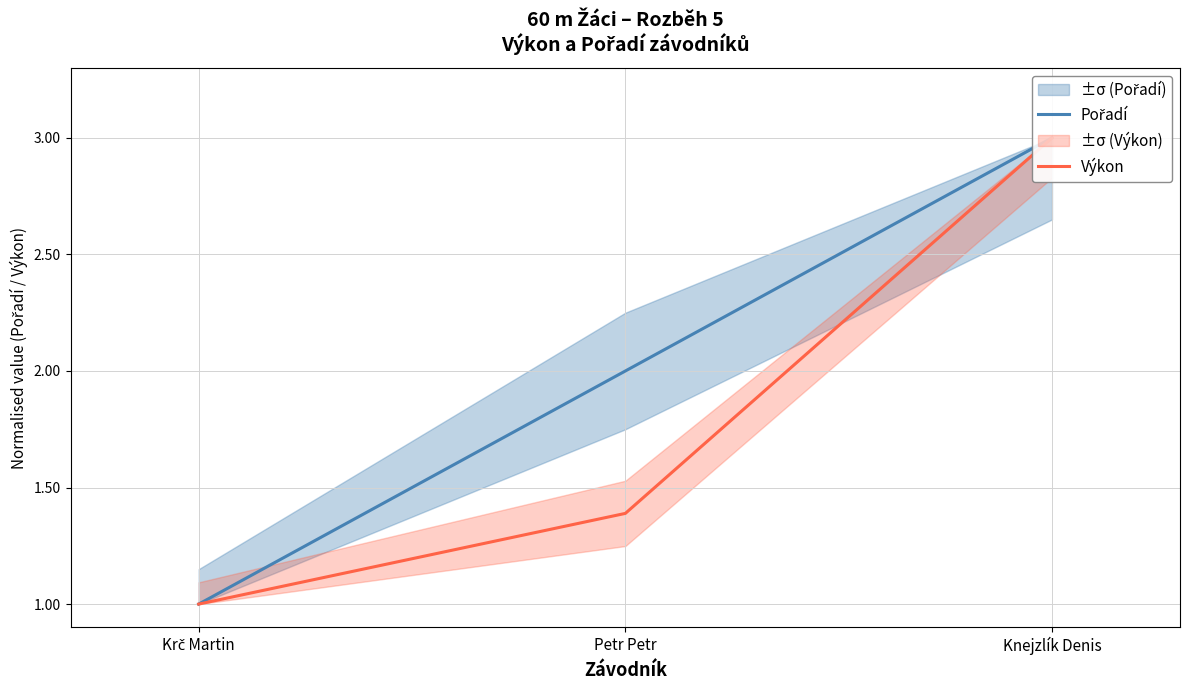

What is the difference between the second highest and minimum values in the Výkon series?

0.2